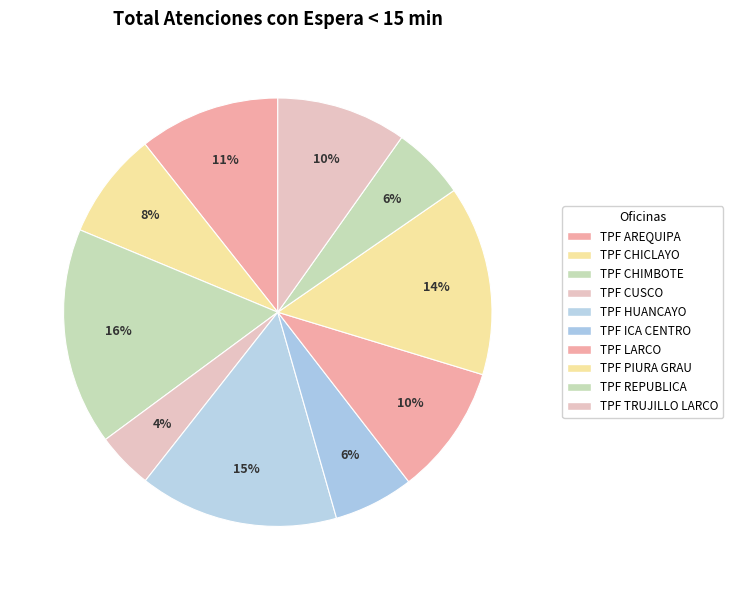

Count the number of slices in the pie.

10